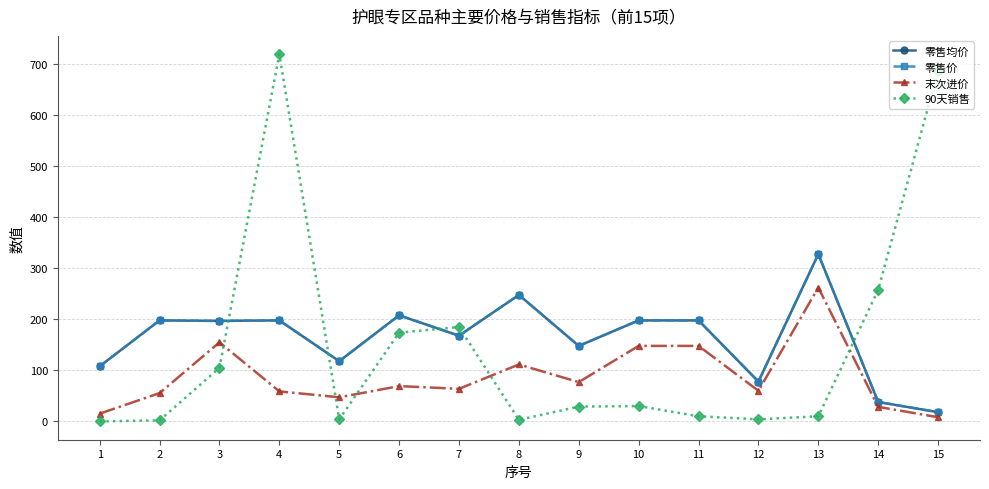

Is this an area chart (filled region under the line)?

No